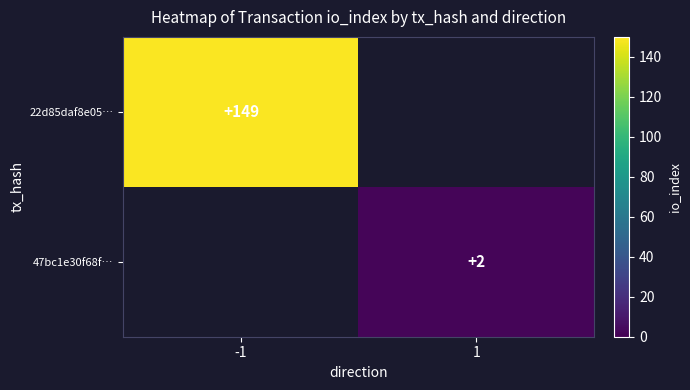

The 47bc1e30f68f… series shows 3 at 1. True or false?

False